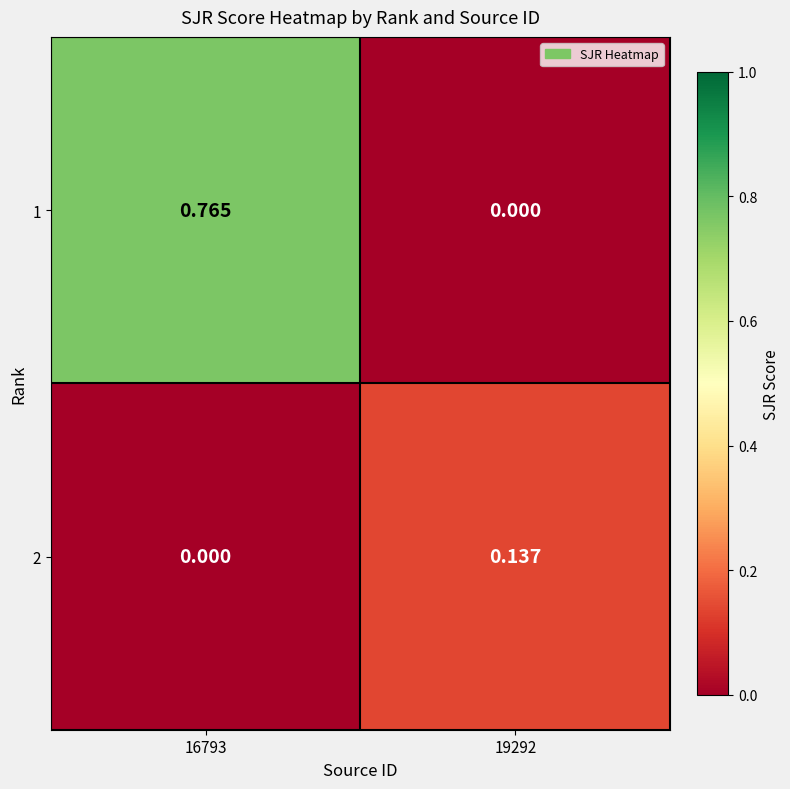

At how many categories does at least one series exceed 0?

2